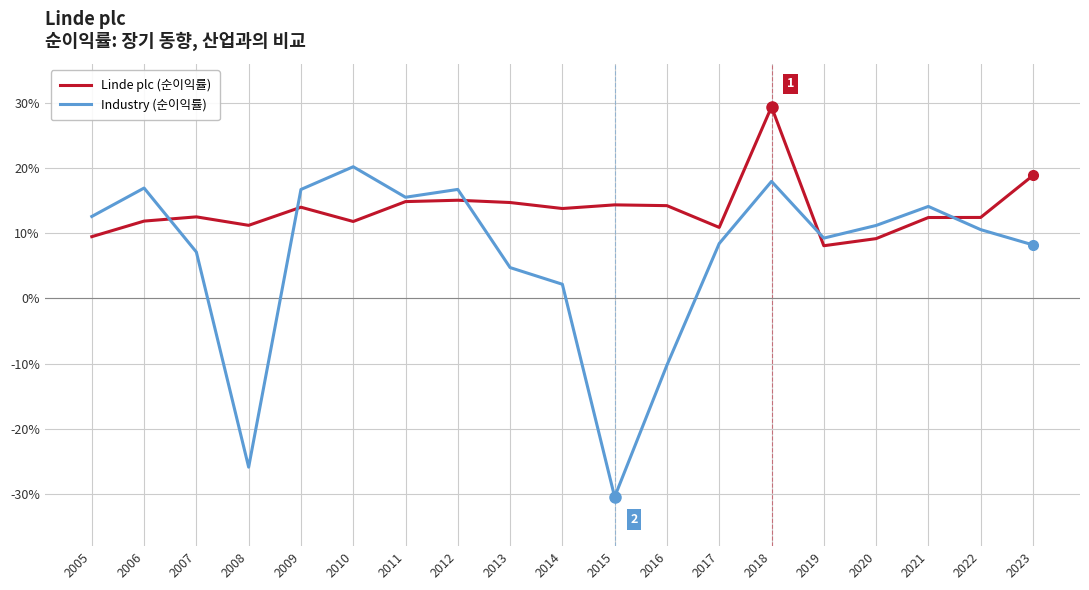

Is this an area chart (filled region under the line)?

No